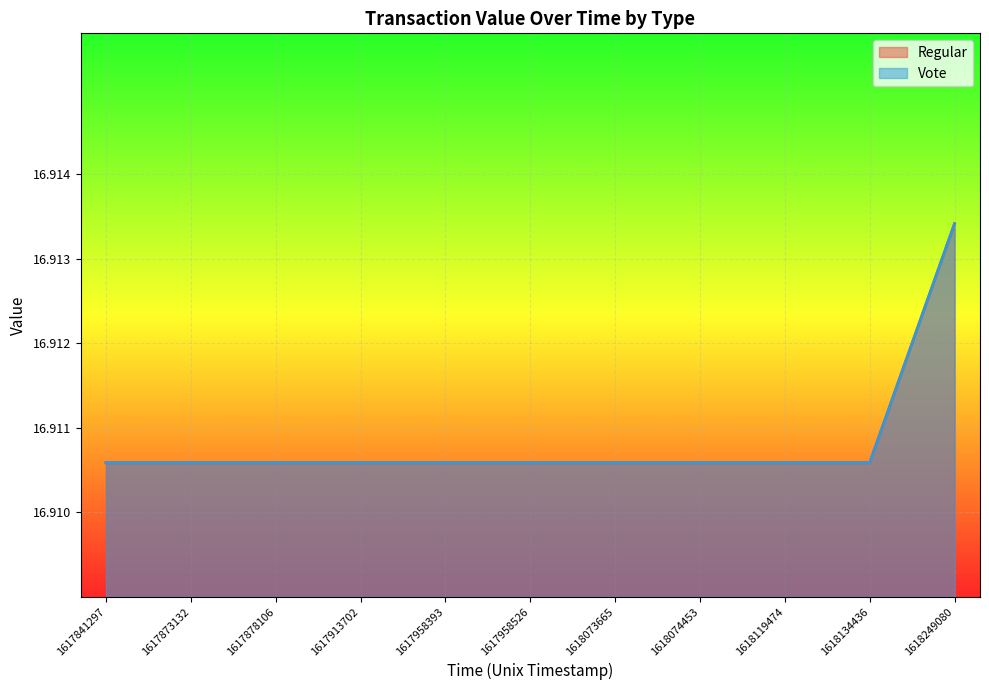

Reading left to right, what are all the values shown in this chart?

Regular: 0.2	0.2	0.2	0.2	0.2	0.2	0.2	0.2	0.2	0.2	0.7
Vote: 0.2	0.2	0.2	0.2	0.2	0.2	0.2	0.2	0.2	0.2	0.7